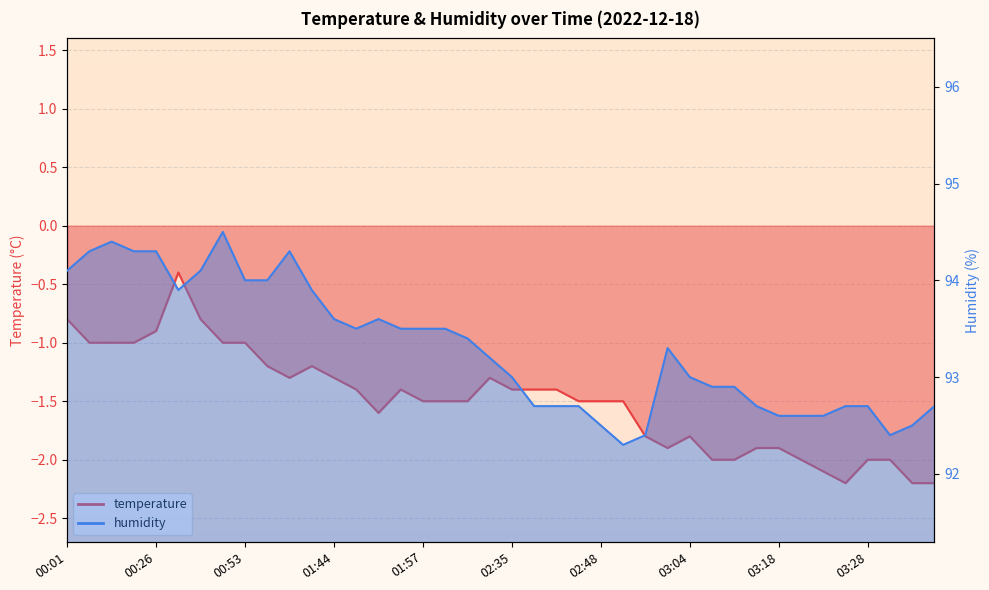

The humidity series shows 94.0 at 00:53. True or false?

True